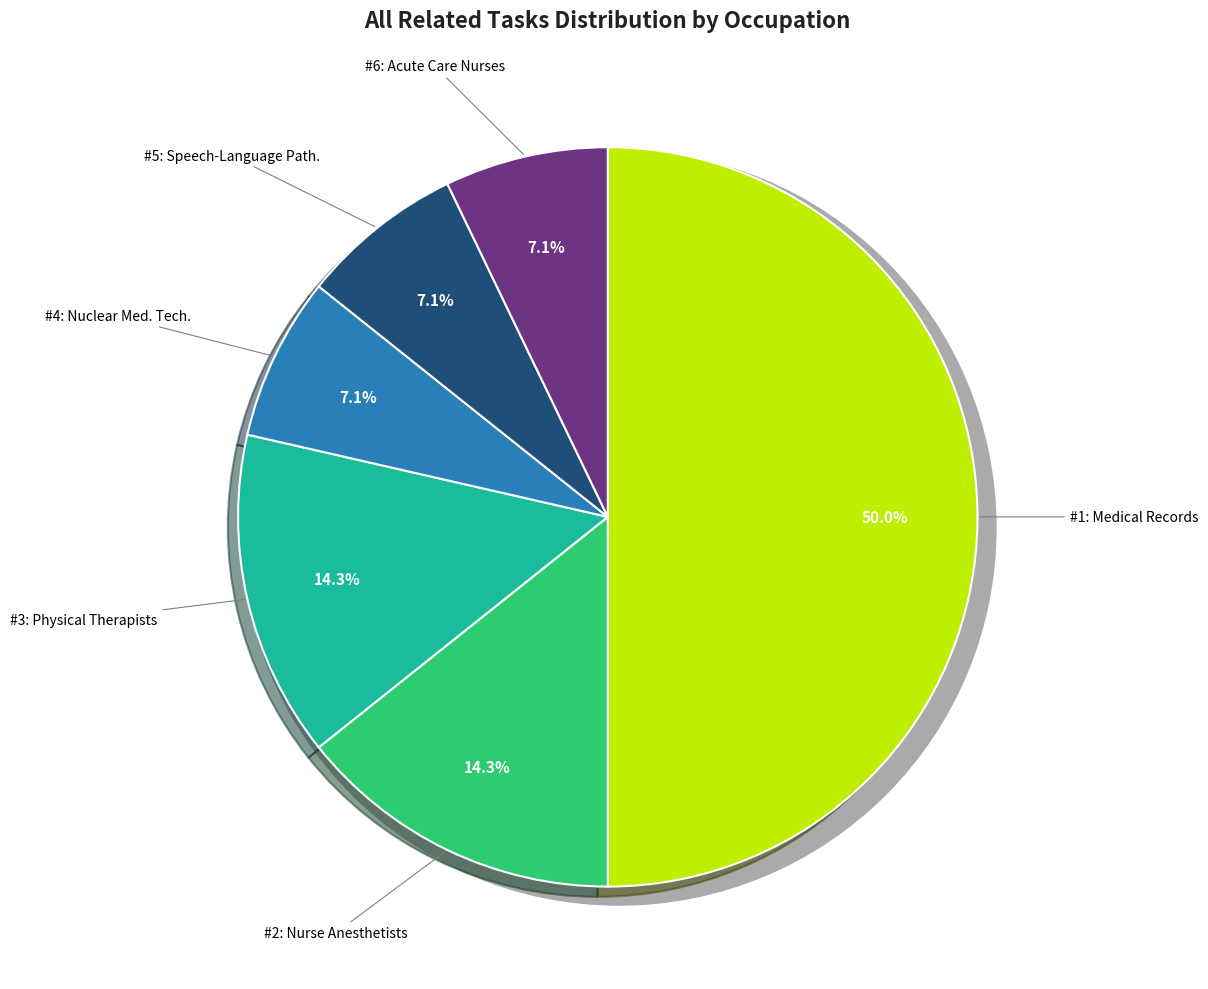

What percentage is NOT represented by Nurse Anesthetists?

85.7%